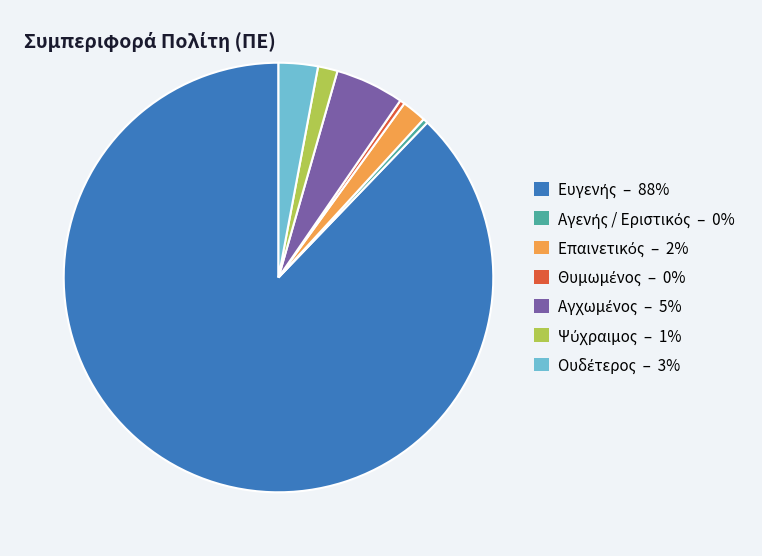

Is there any slice that represents more than half of the pie?

Yes